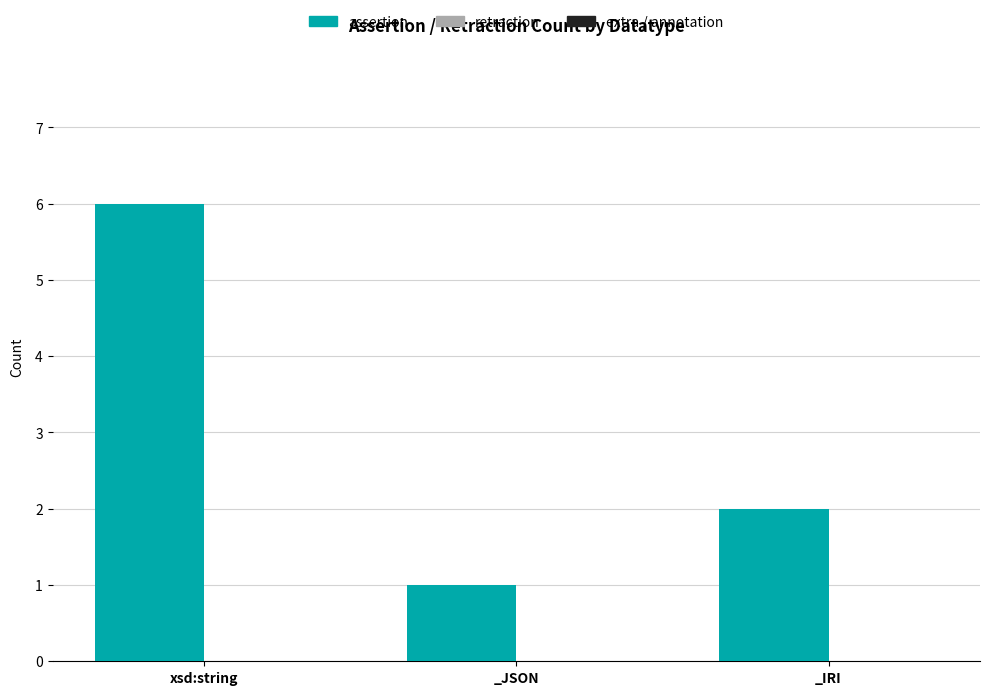

Which has a higher value, _JSON or _IRI?

_IRI